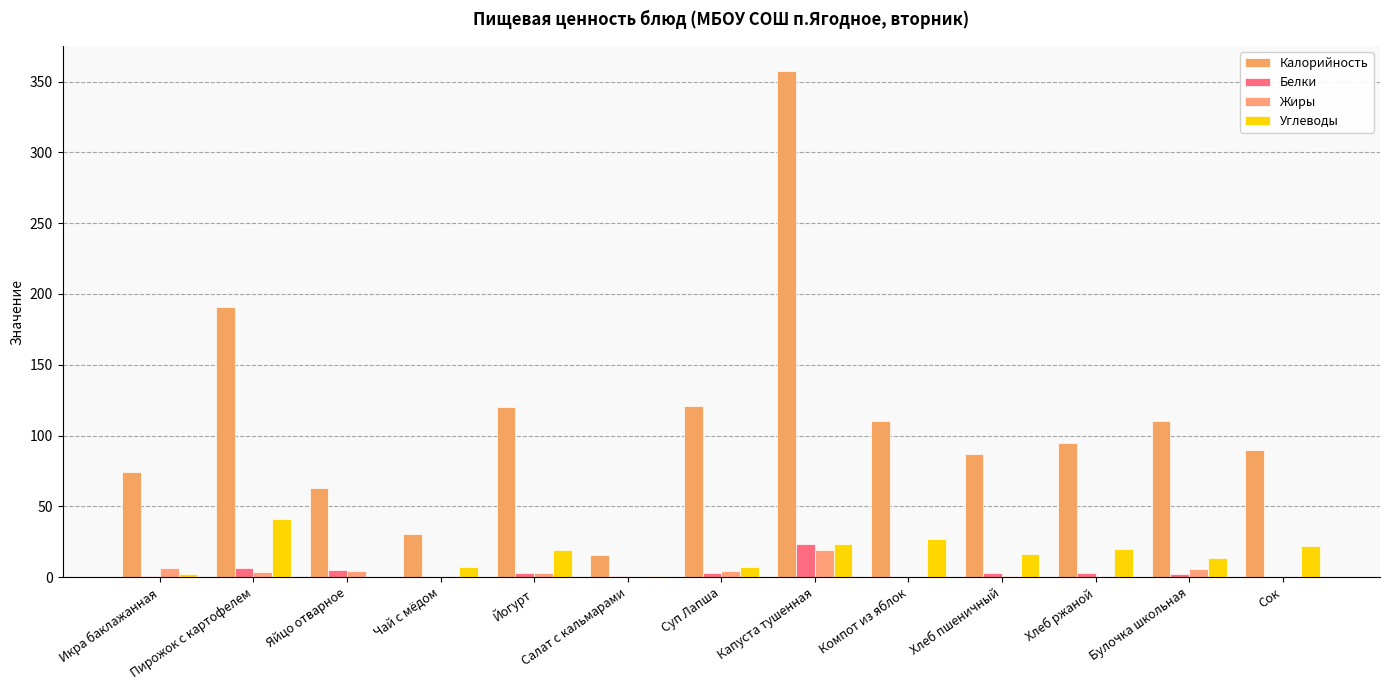

What is the approximate value of Белки at Хлеб пшеничный?

3.3